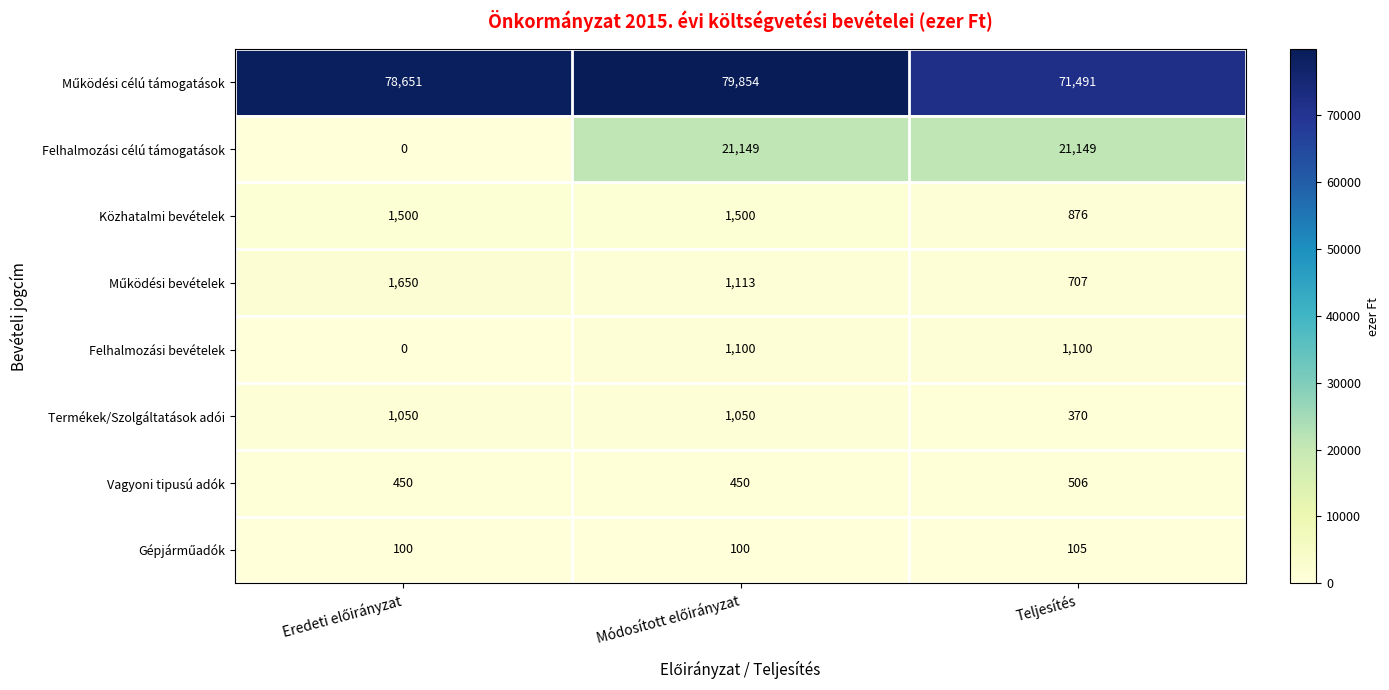

How many Termékek/Szolgáltatások adói values are between 370 and 1050?

3